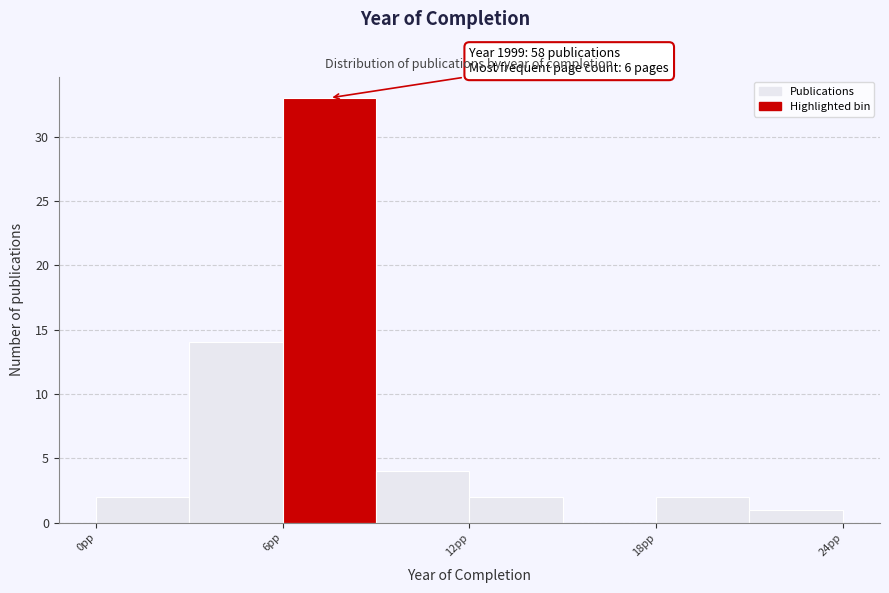

Around what value on the x-axis is the tallest bar? Give the approximate position of its centre, as read against the axis.

8